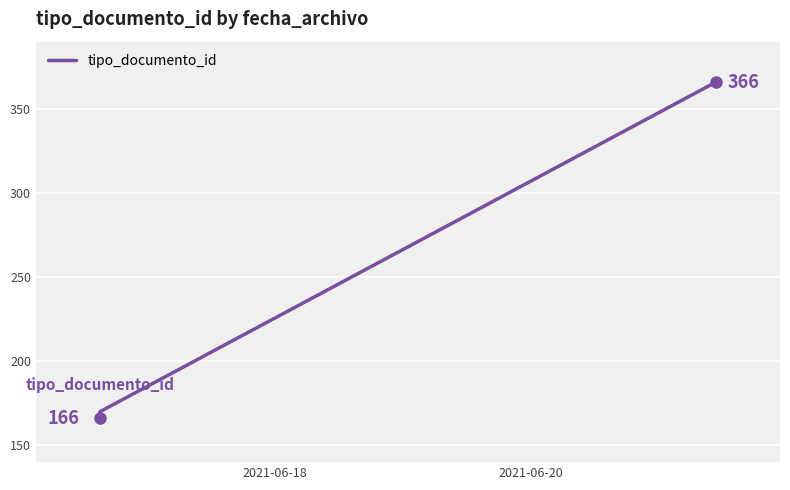

What is the minimum value shown in the chart?

166